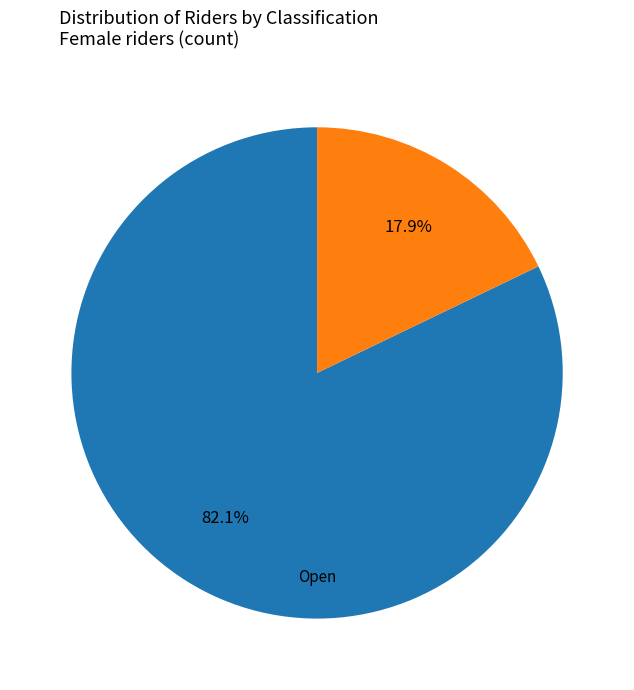

Is there a majority slice in this chart?

Yes